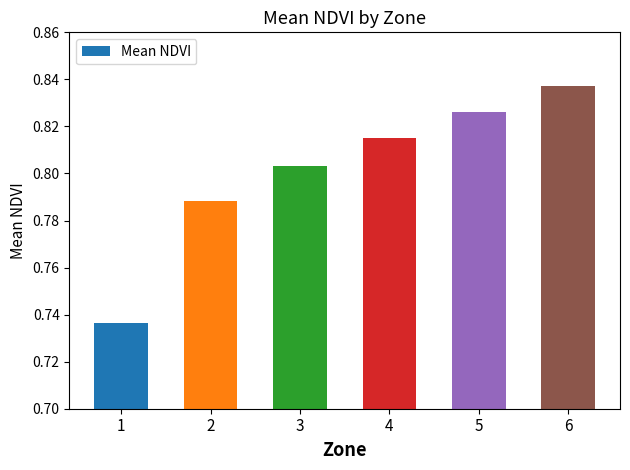

Where is the data nearest to the value 0?

1